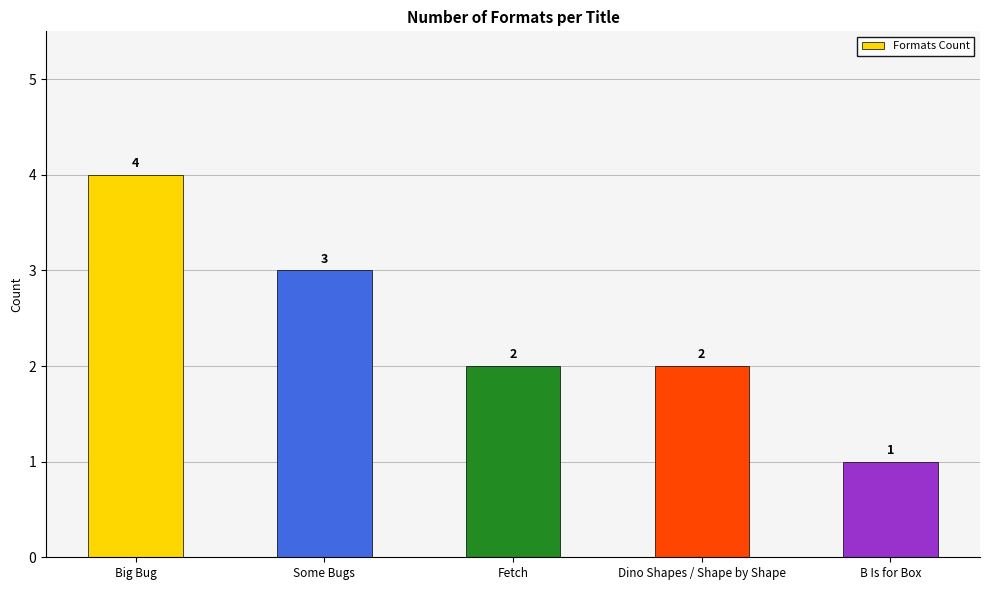

The chart shows a value of 5 at Some Bugs. True or false?

False